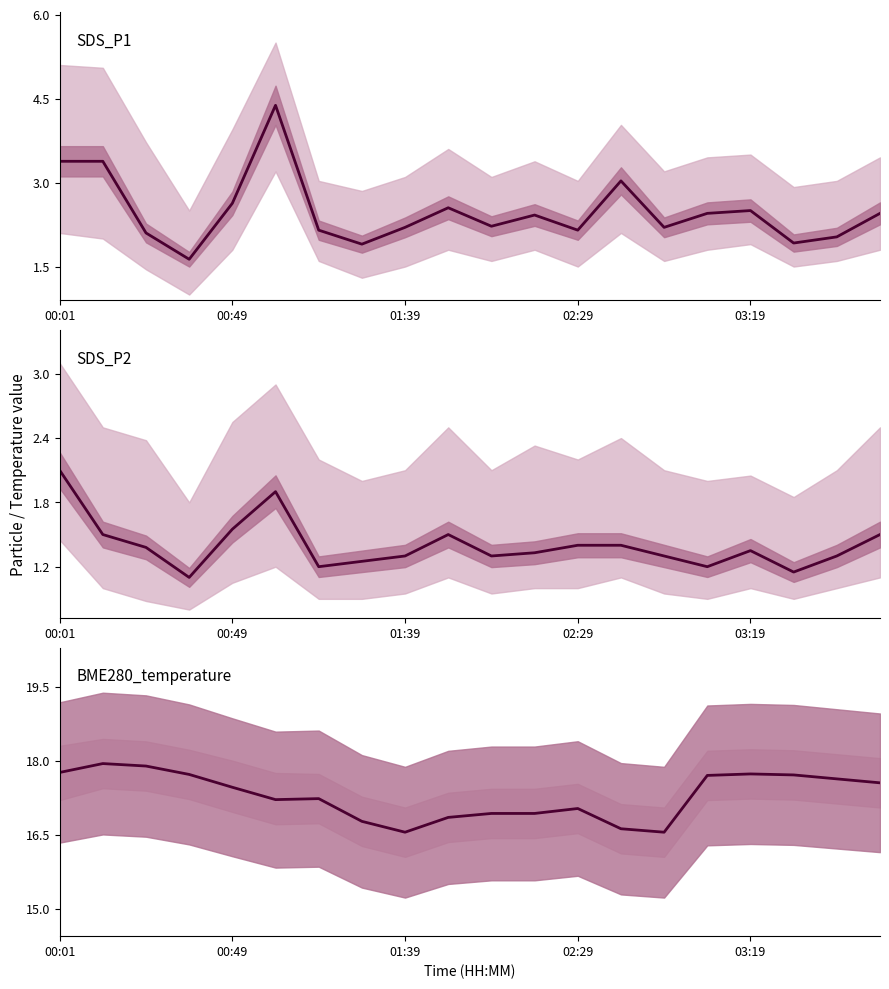

In SDS_P2, how many points are lower than both neighbors (excluding endpoints)?

5